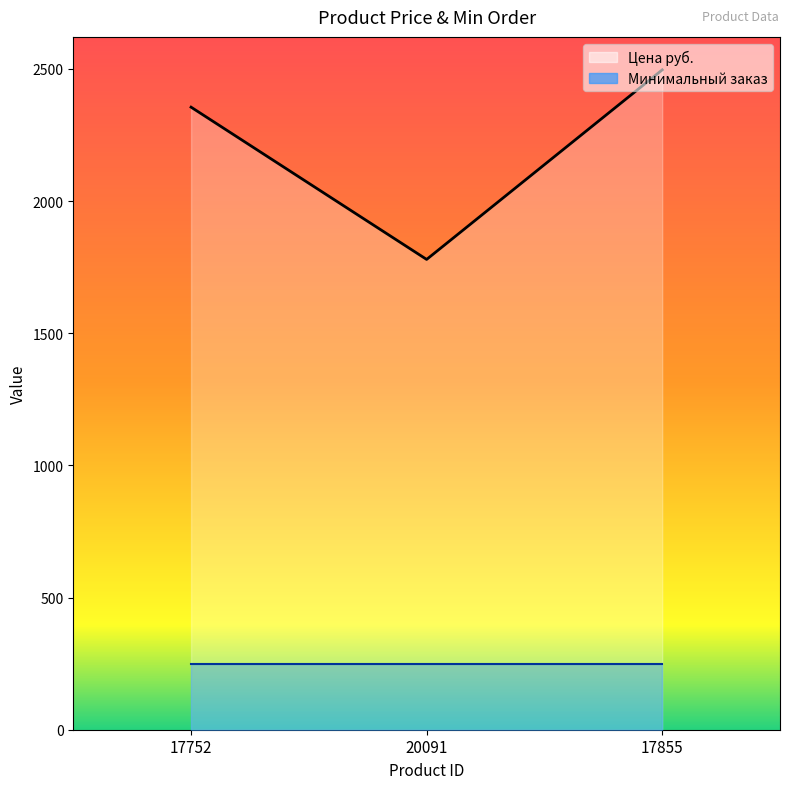

What is the maximum value shown in the chart?

2496